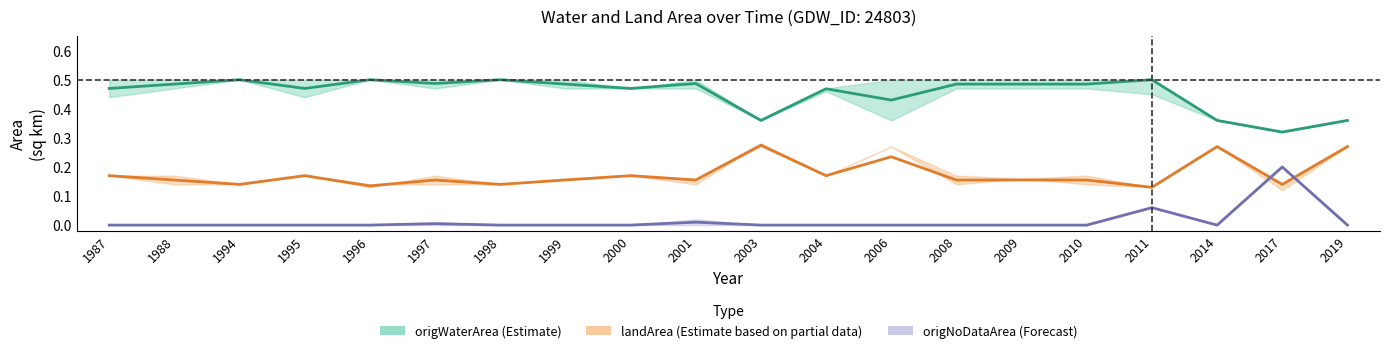

List the series in order of their overall mean, highest first.

origWaterArea, landArea, origNoDataArea